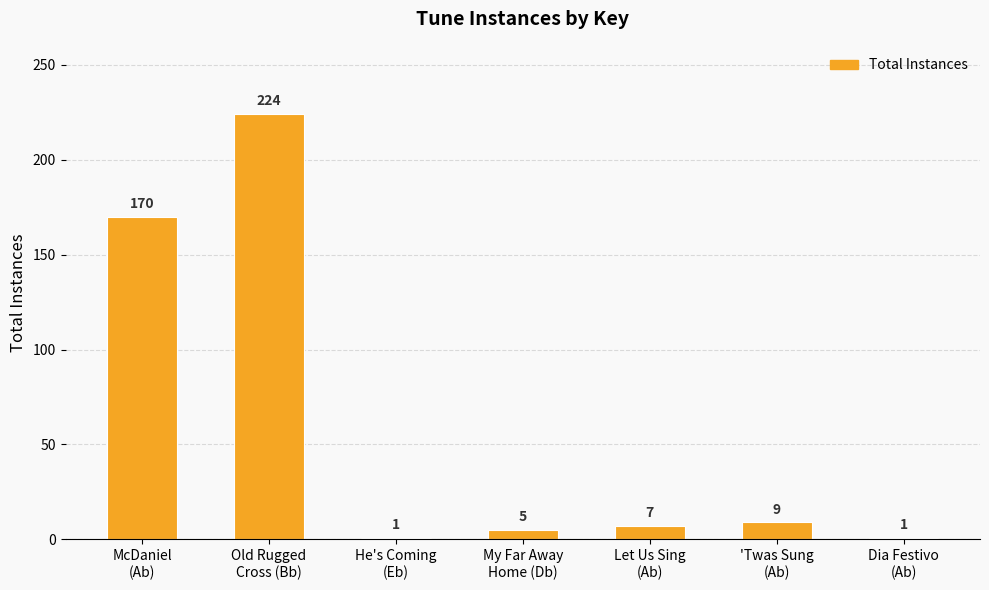

Reading right to left, transcribe all the data shown in this chart.

Dia Festivo
(Ab)=1	'Twas Sung
(Ab)=9	Let Us Sing
(Ab)=7	My Far Away
Home (Db)=5	He's Coming
(Eb)=1	Old Rugged
Cross (Bb)=224	McDaniel
(Ab)=170